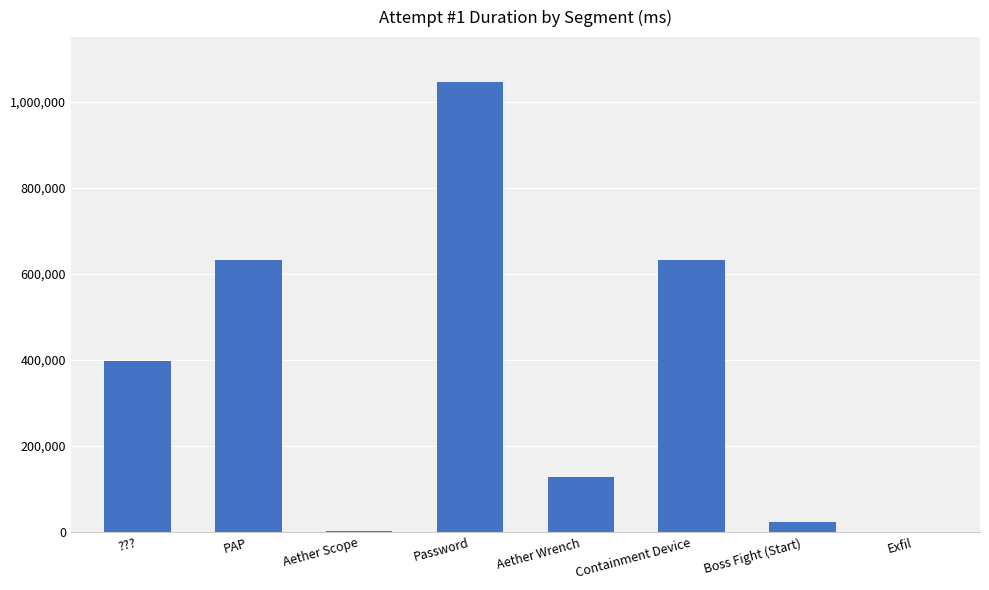

Which category has the highest value across all series?

Password